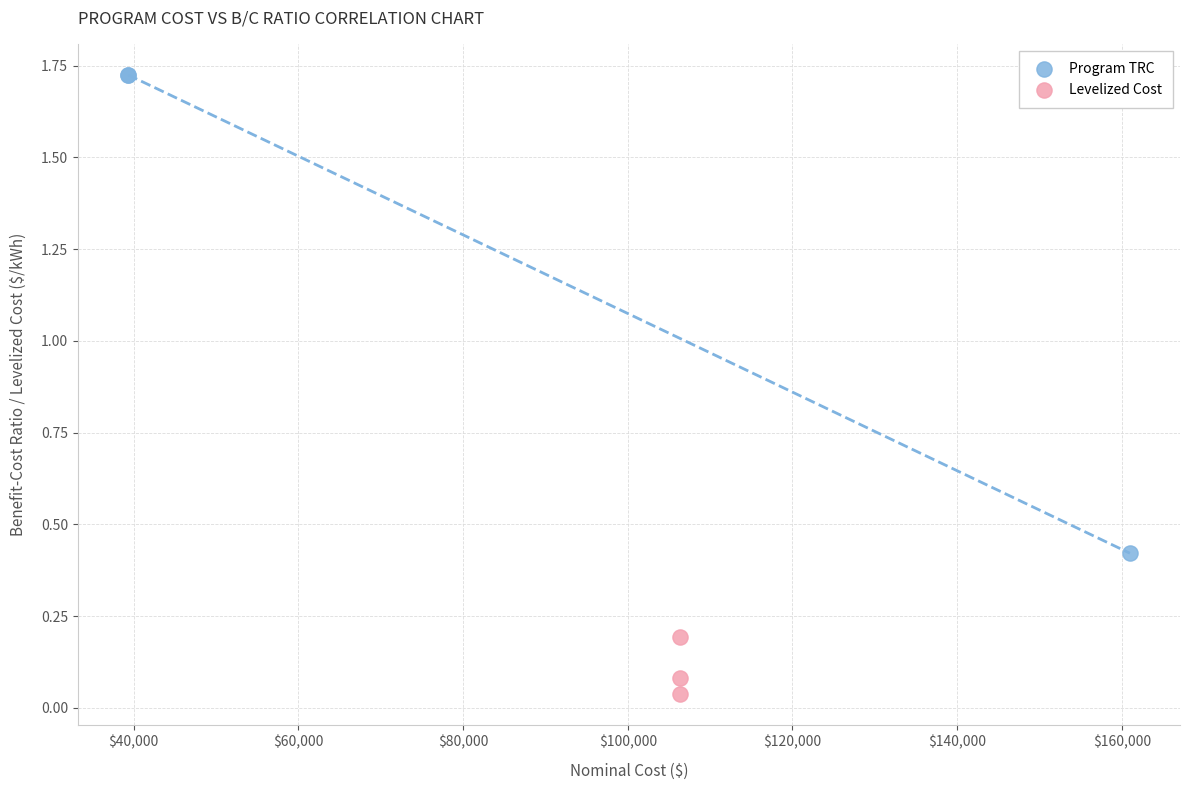

What are all the series names shown in the legend?

Program TRC, Levelized Cost